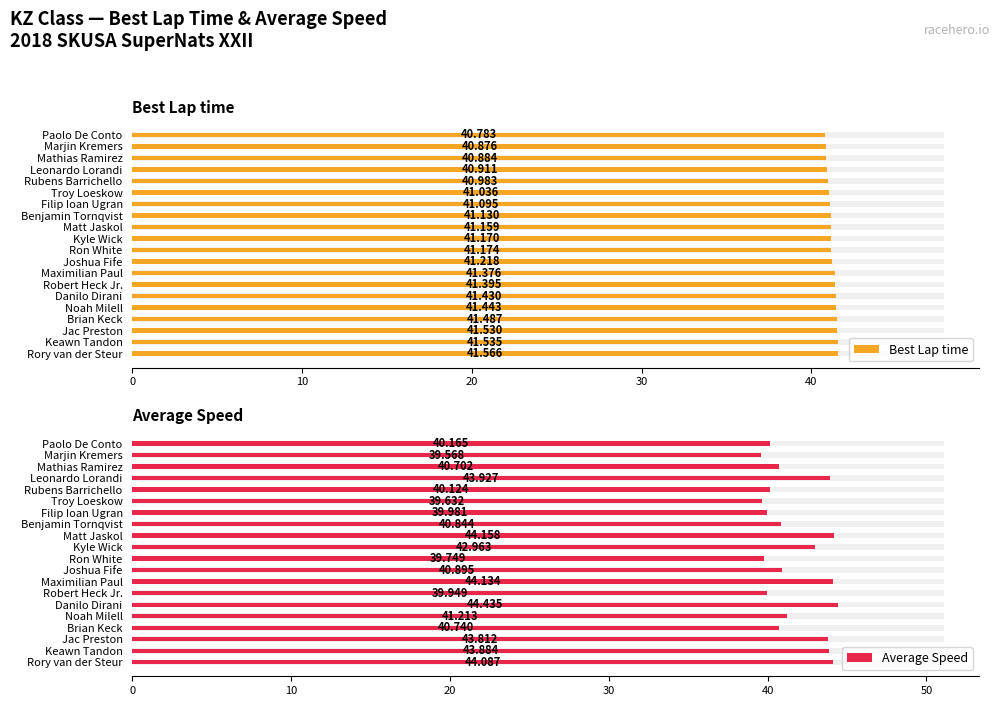

Is it true that Best Lap time equals 41.4 at Robert Heck Jr.?

True